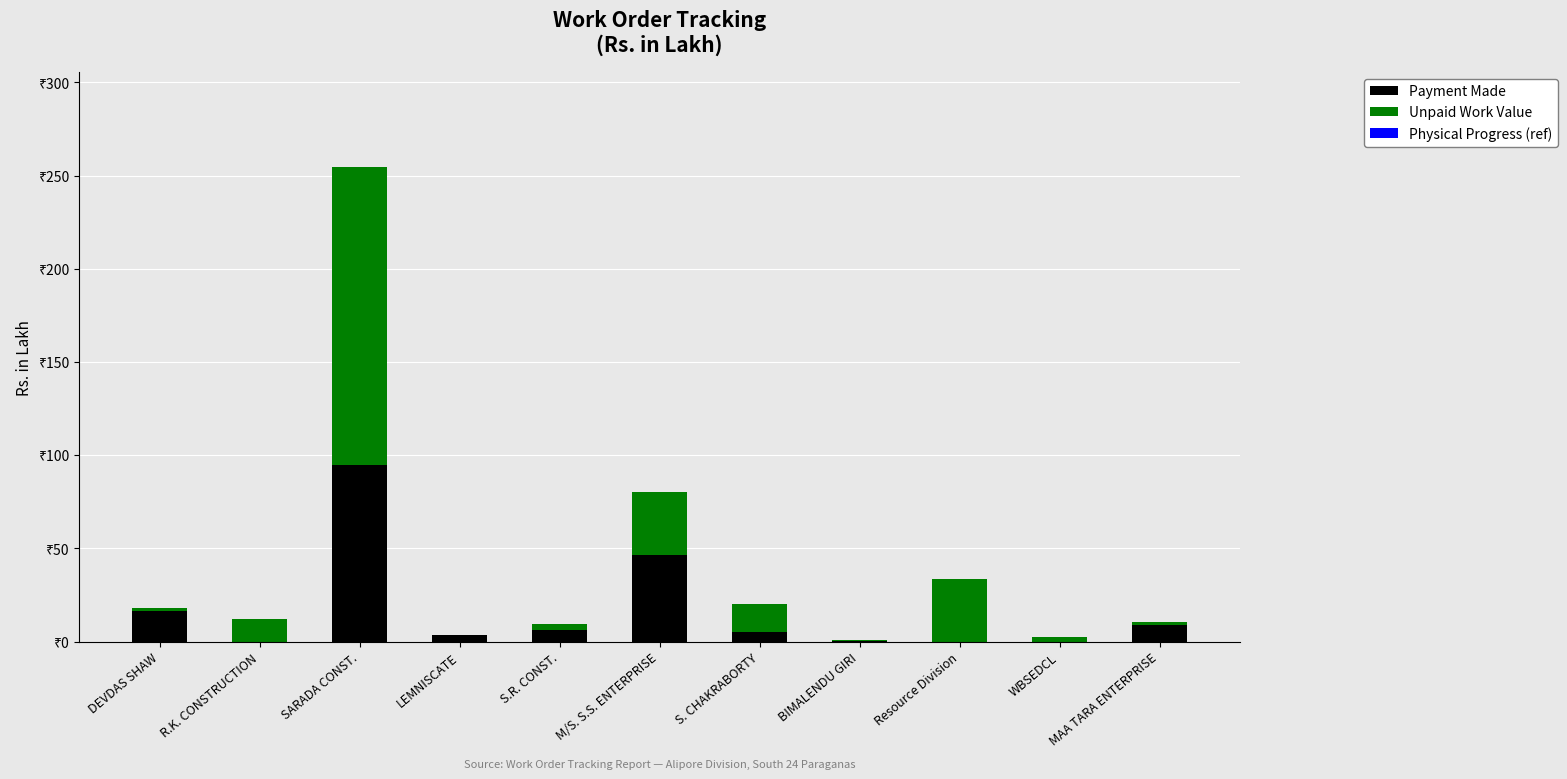

Is it true that Unpaid Work Value equals 16.3 at R.K. CONSTRUCTION?

False